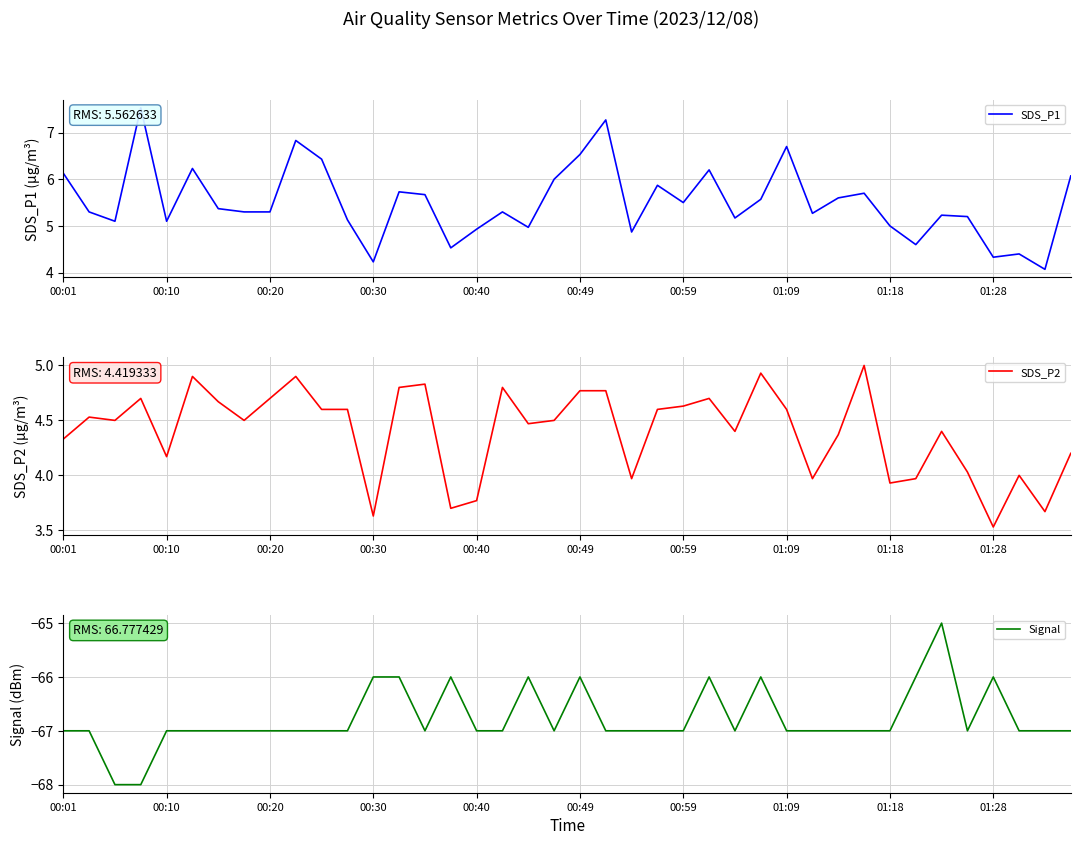

How many values in the SDS_P2 series exceed 4?

30